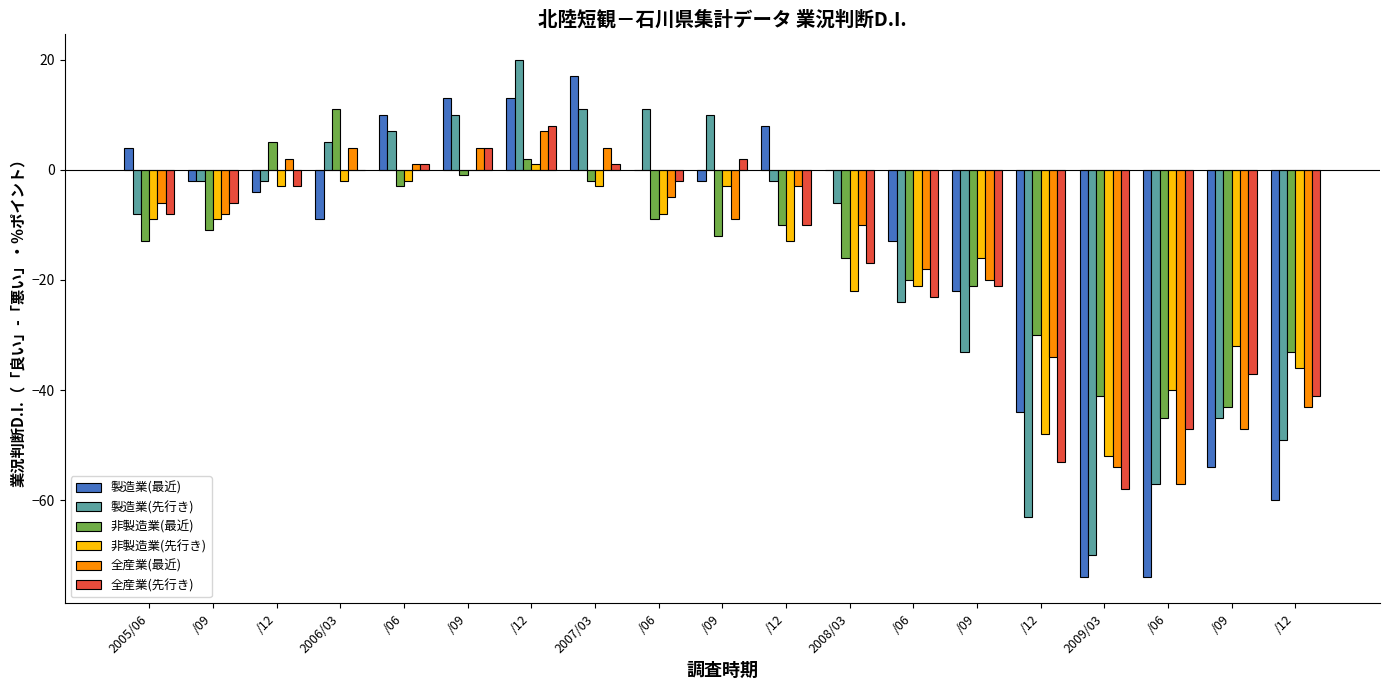

List the series in order of their peak value, highest first.

製造業(先行き), 製造業(最近), 非製造業(最近), 全産業(先行き), 全産業(最近), 非製造業(先行き)